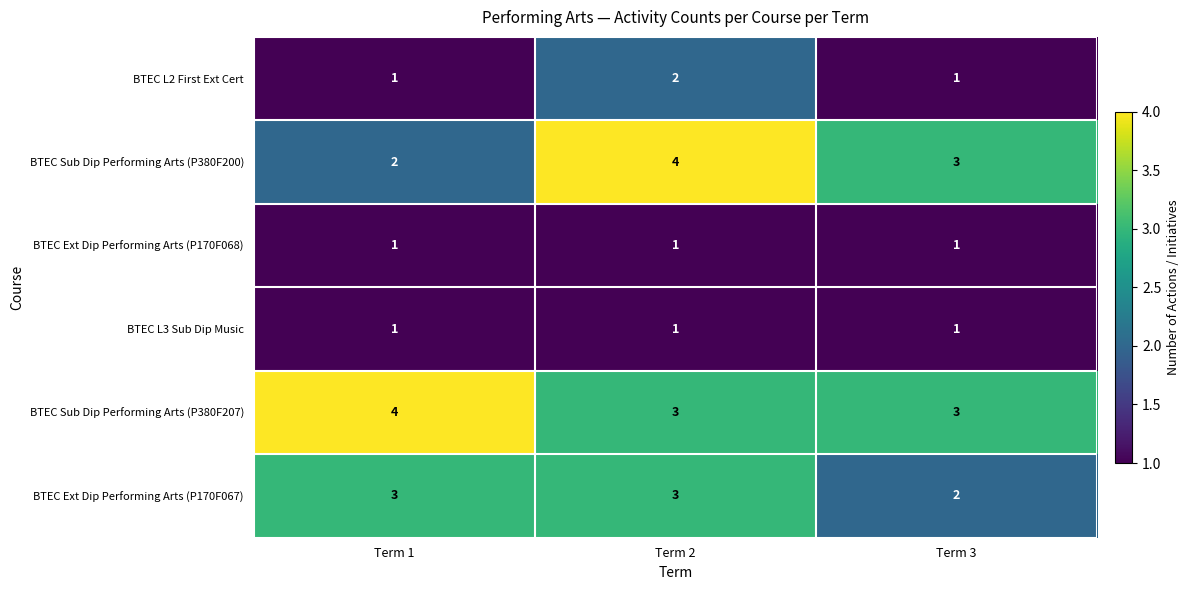

How many categories are shown in the chart?

3